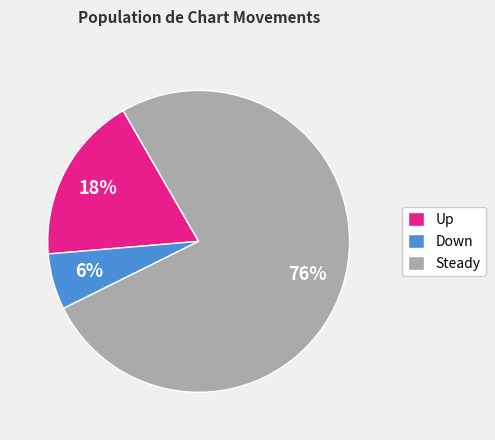

To the nearest percent, what is the difference between the Steady and Up slice percentages?

58%